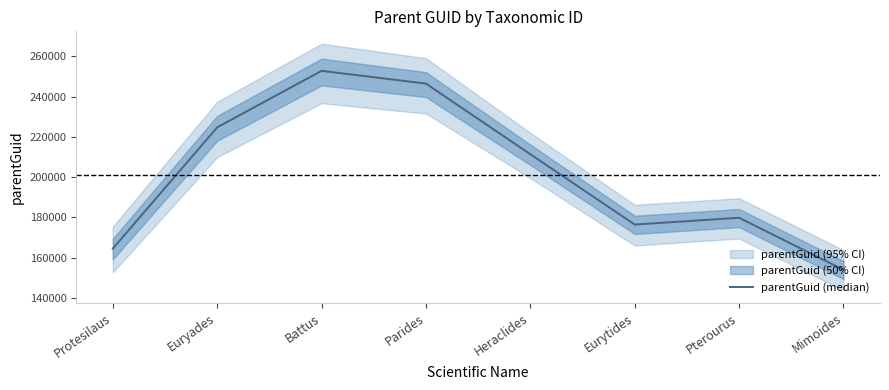

What is the difference between the values at Pterourus and Euryades?

44874.1